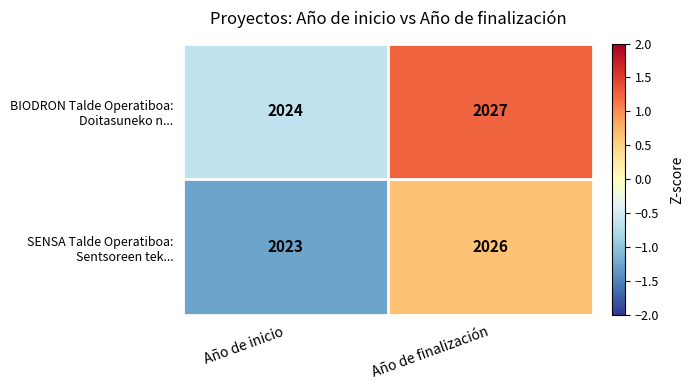

At which category does the chart reach its minimum across all series?

Año de inicio